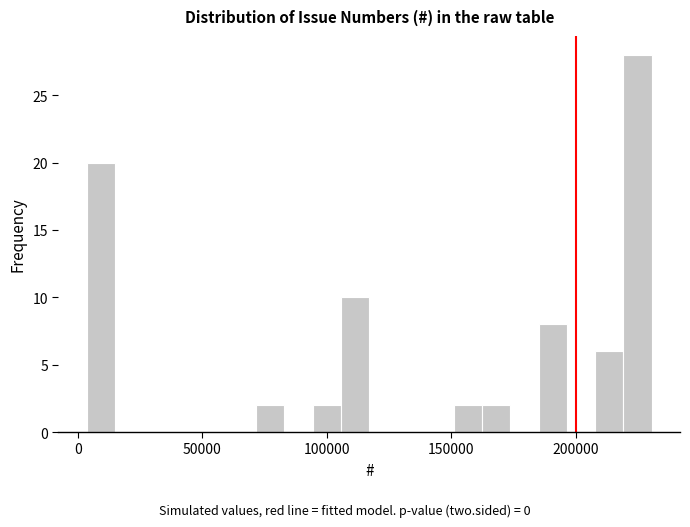

Read against the x-axis, roughly where is the centre of the tallest bar?

225000